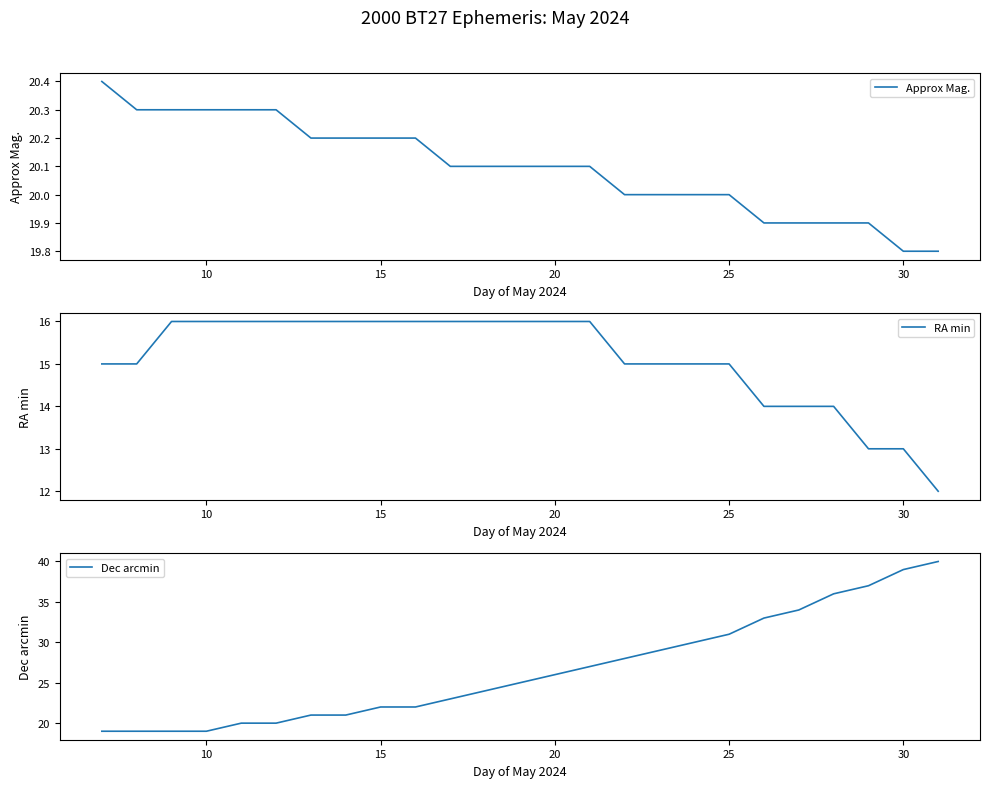

What is the highest value of the Approx Mag. series?

20.4